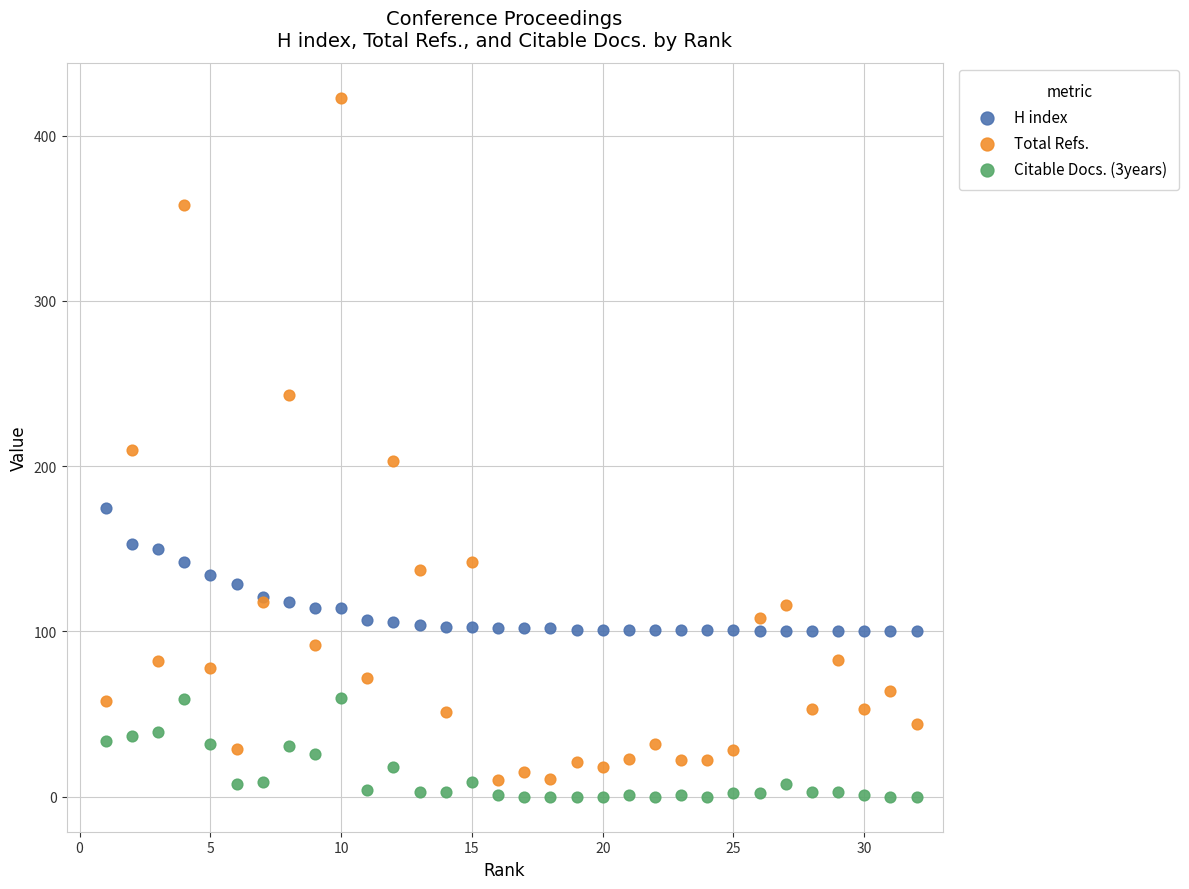

Which series has the widest spread of Y values?

Total Refs.